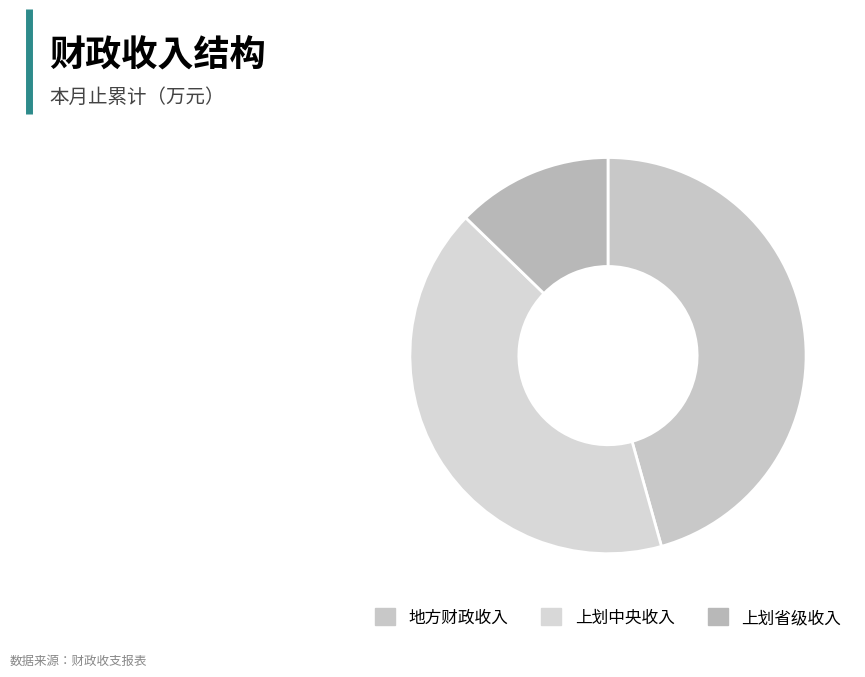

Does 地方财政收入 represent more than half of the total?

No